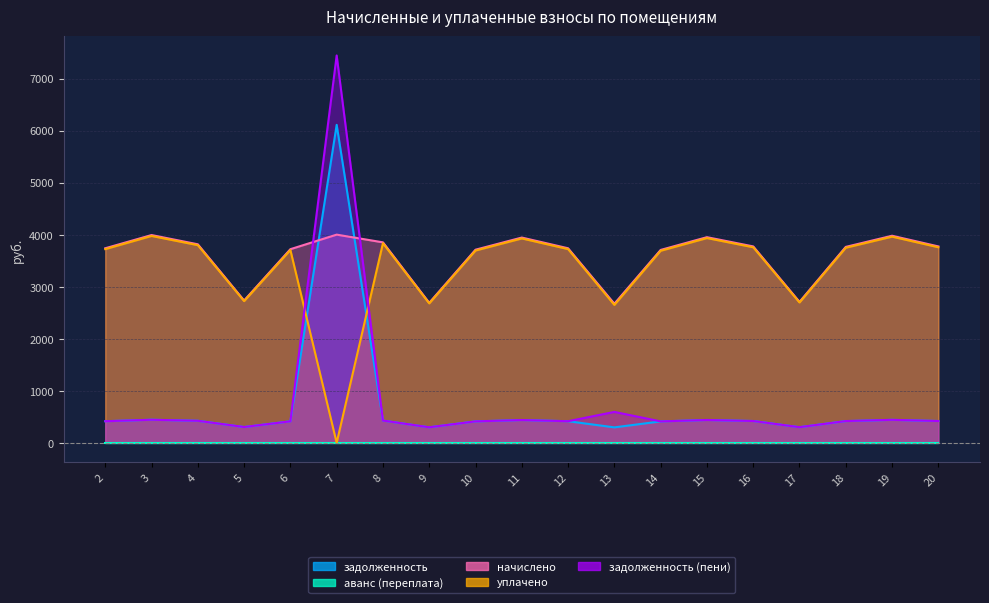

What is the approximate value of задолженность at 7?

6111.8